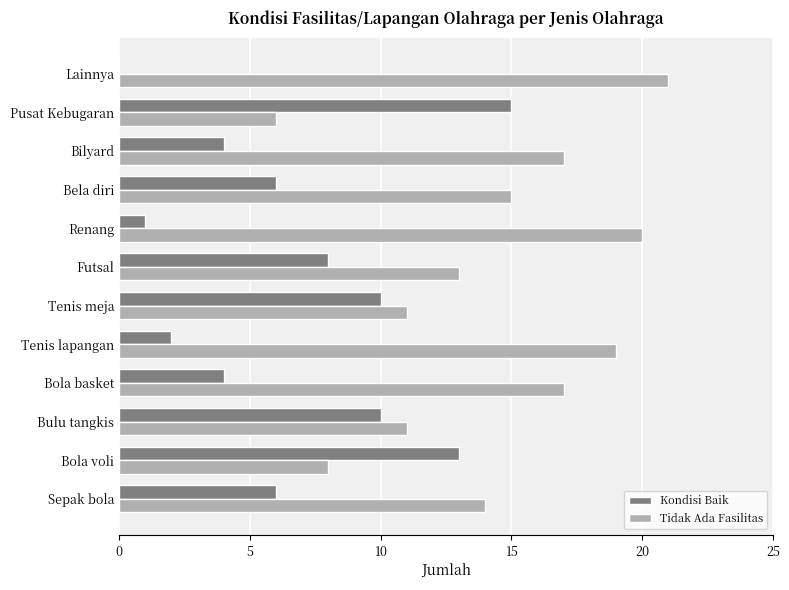

True or false: Tidak Ada Fasilitas has a value of 10 at Pusat Kebugaran.

False